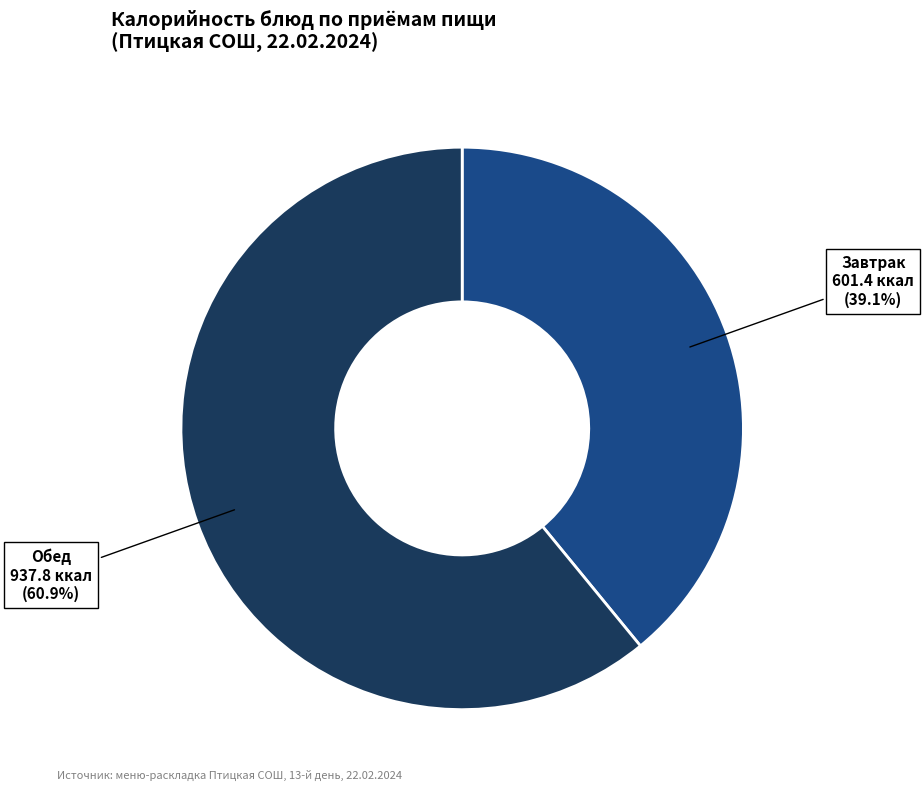

Does any single category account for the majority?

Yes